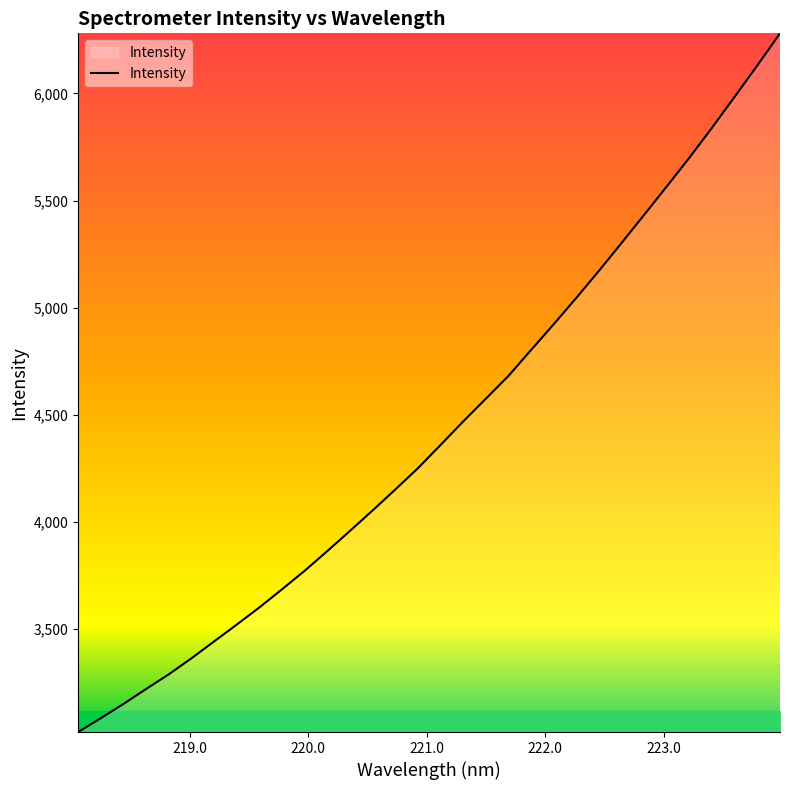

What is the minimum value shown in the chart?

3020.4